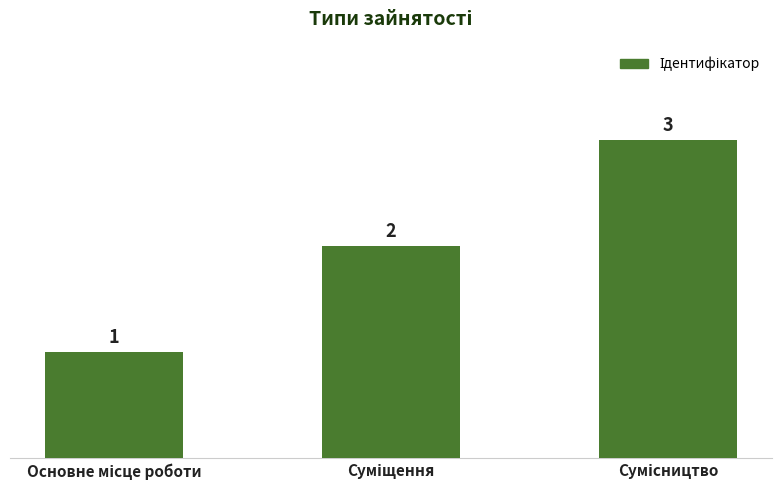

Count the values in the range 1 to 3.

3